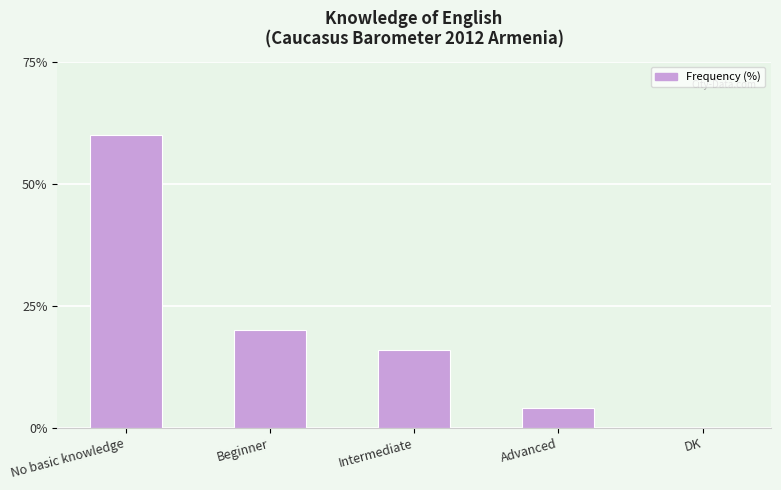

The value at No basic knowledge is 104. True or false?

False